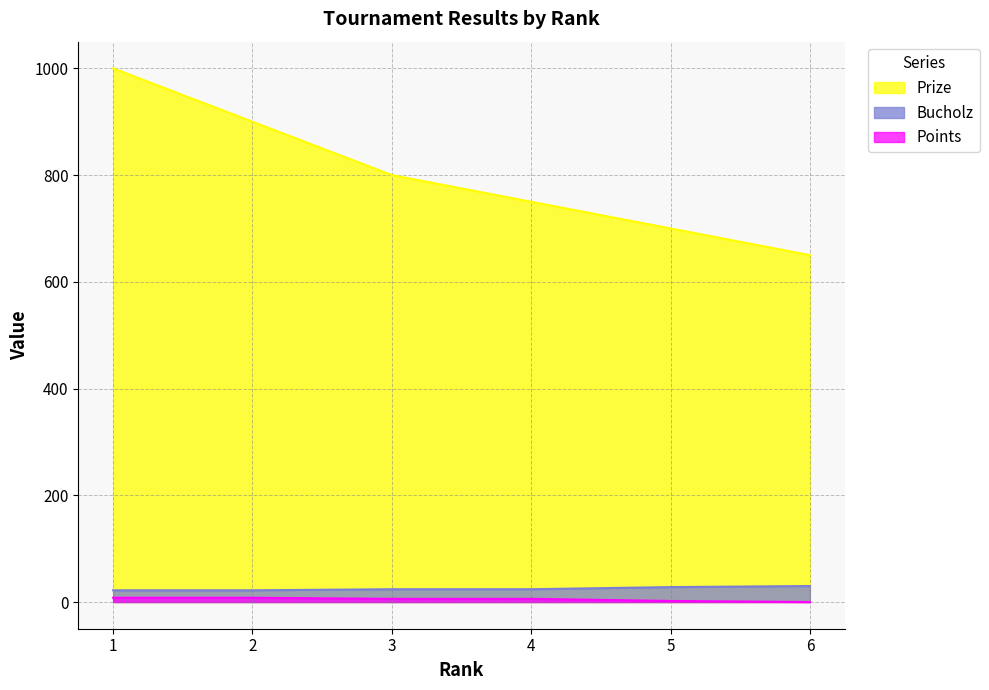

Which category has the highest value across all series?

1